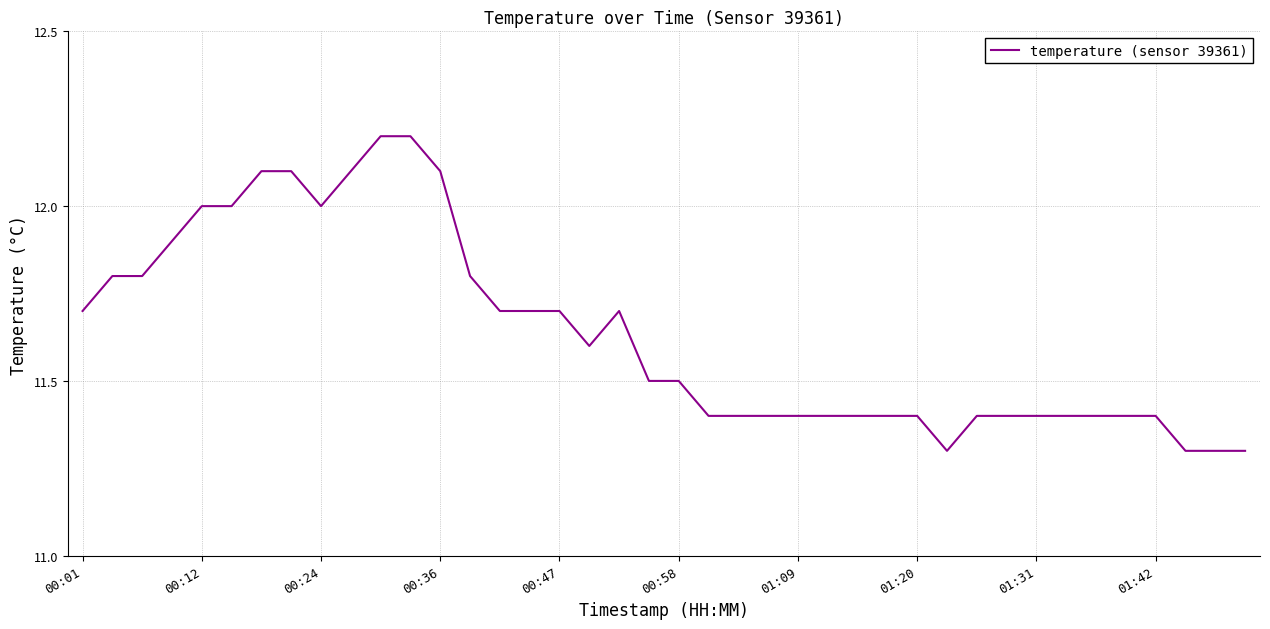

What is the maximum value shown in the chart?

12.2